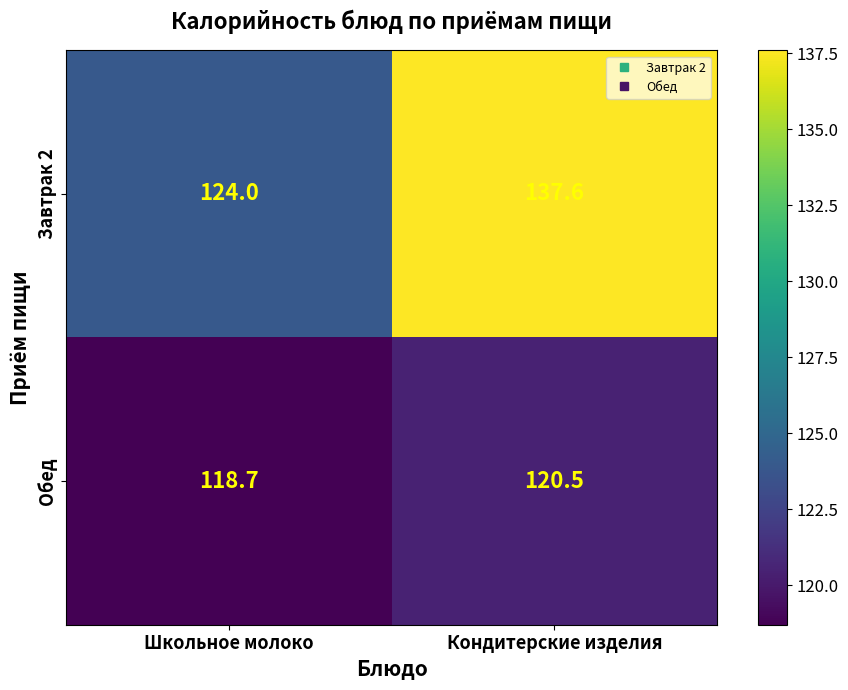

Which series has the largest total across all categories?

Завтрак 2